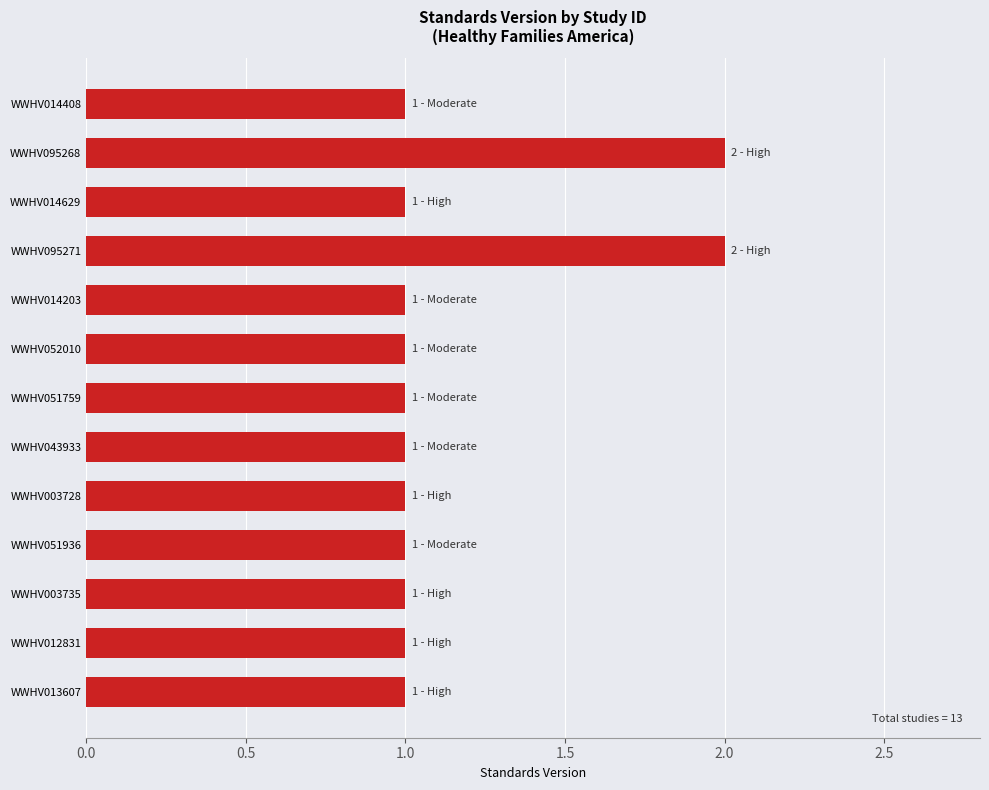

What is the smallest value displayed?

1